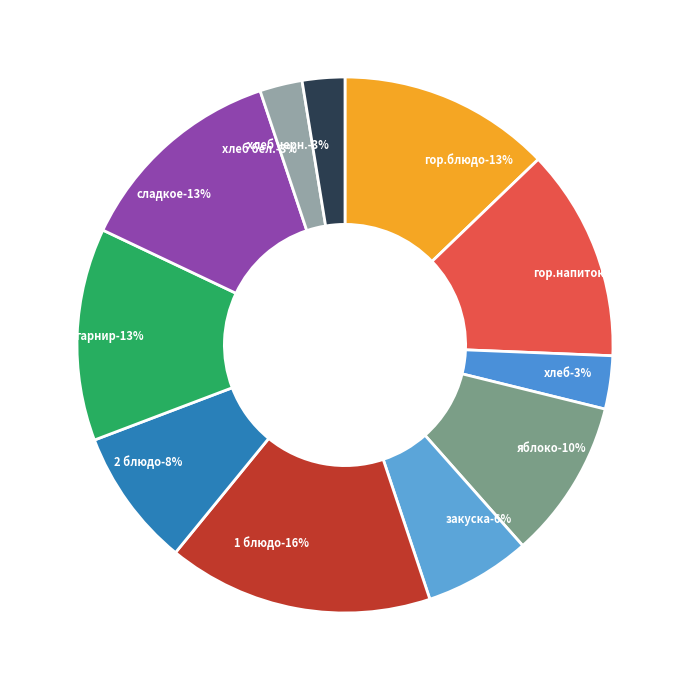

Combined, what portion of the pie is гор.напиток and хлеб?

16.0%